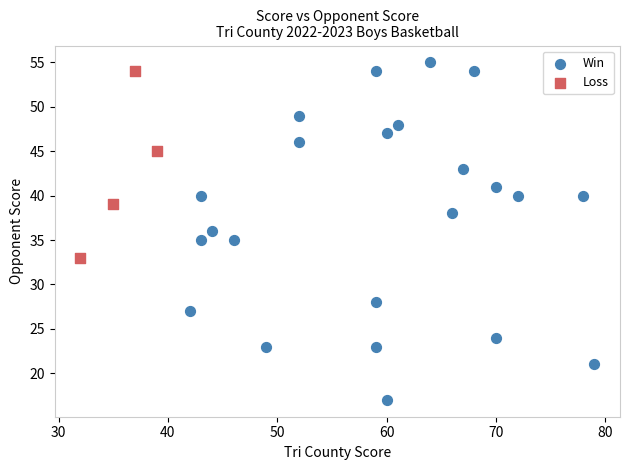

Which series has the widest spread of Y values?

Win